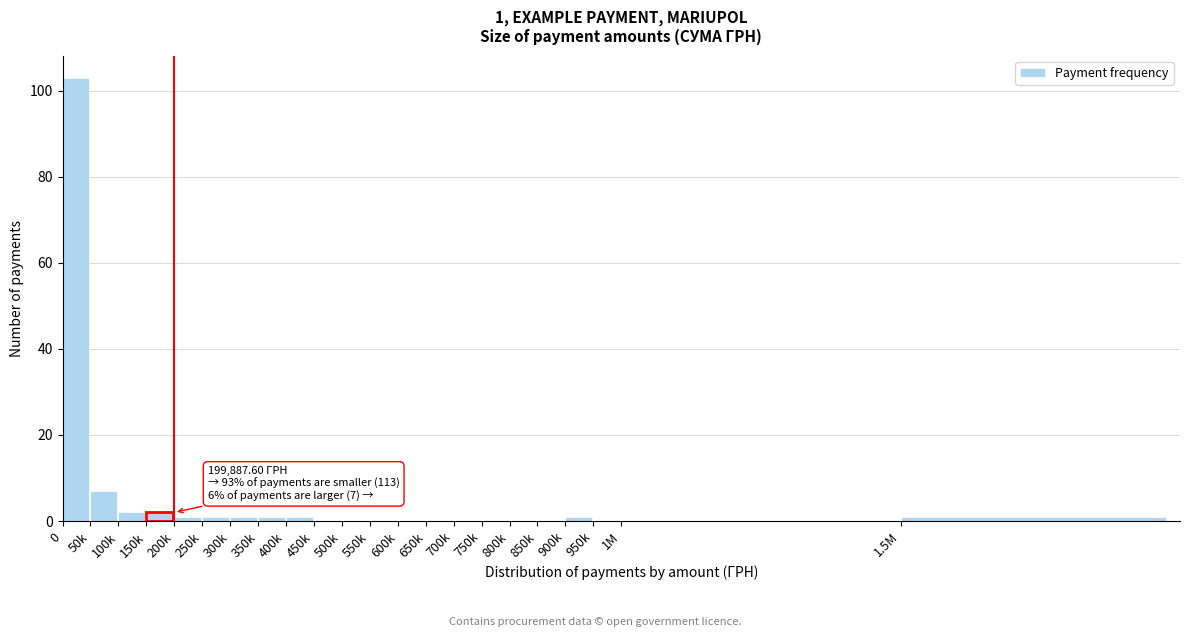

Reading left to right, extract all data points from this chart.

0=103	50k=7	100k=2	150k=2	200k=1	250k=1	300k=1	350k=1	400k=1	450k=0	500k=0	550k=0	600k=0	650k=0	700k=0	750k=0	800k=0	850k=0	900k=1	950k=0	1M=0	1.5M=1